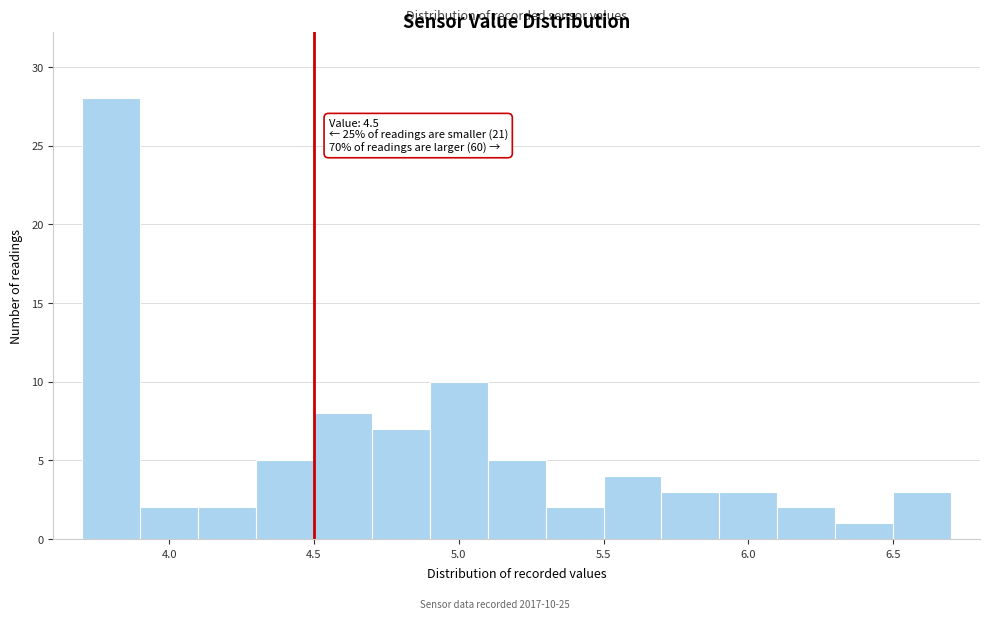

Which range on the x-axis has the tallest bar?

3.7 to 3.9